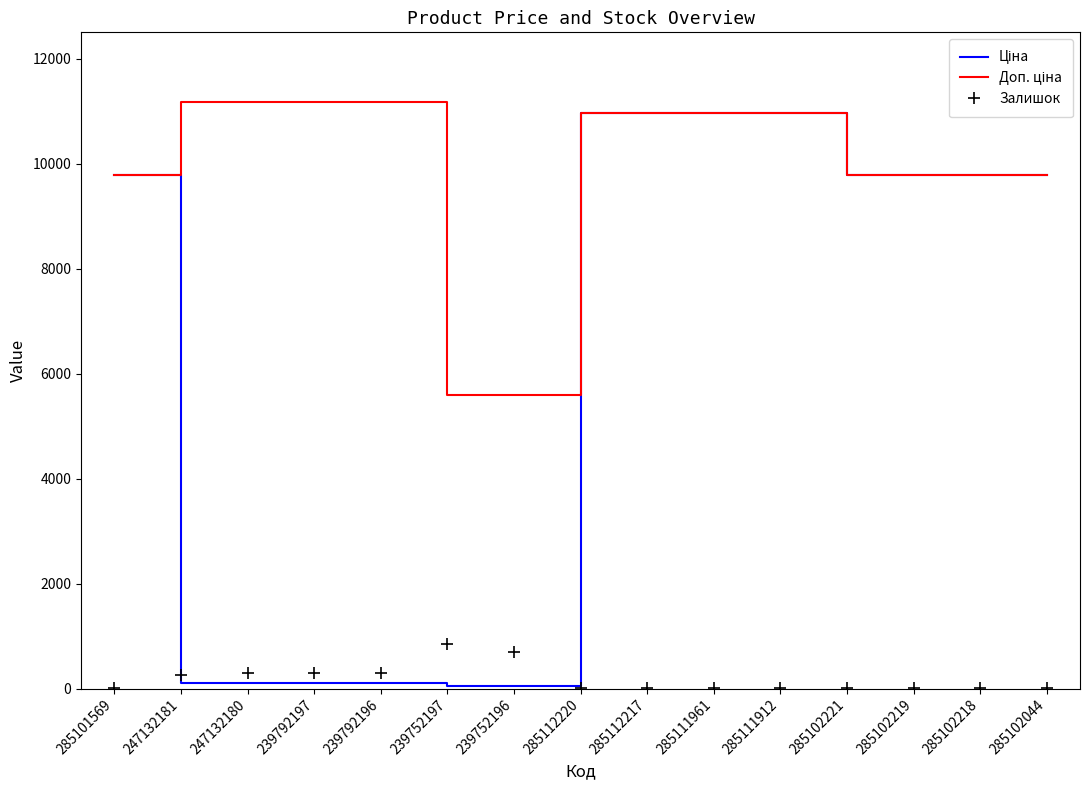

What is the greatest value displayed?

11182.0